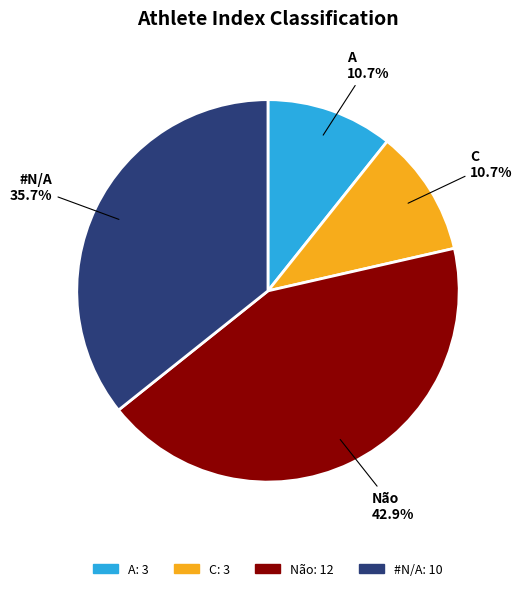

What is the largest slice in the pie chart?

Não